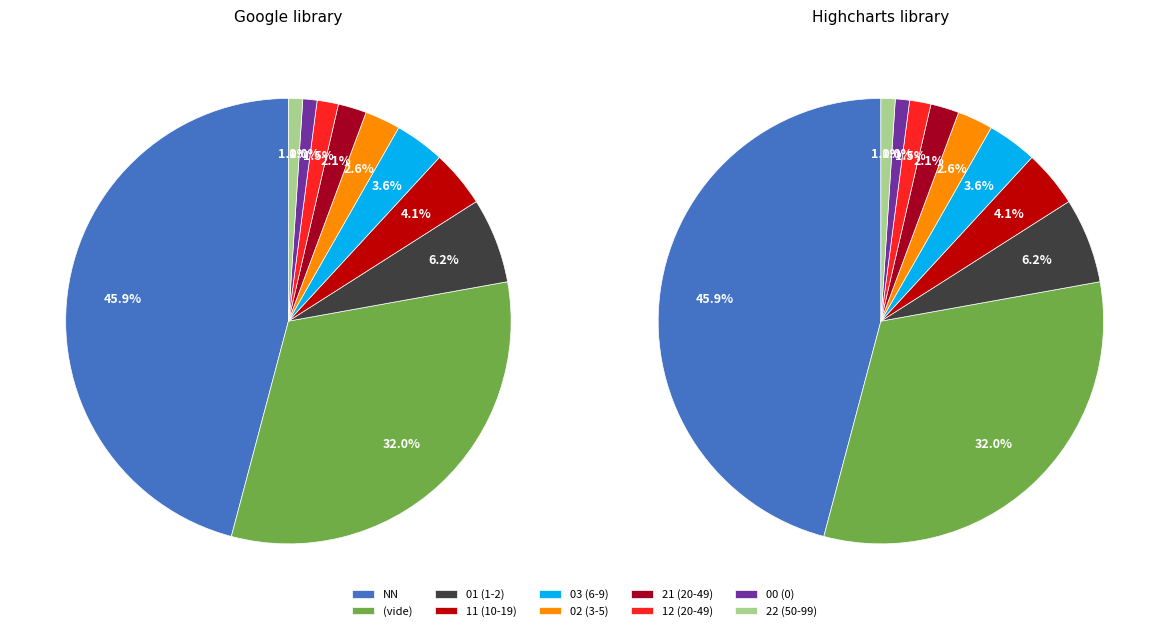

The 12 slice represents 8% of the pie. True or false?

False